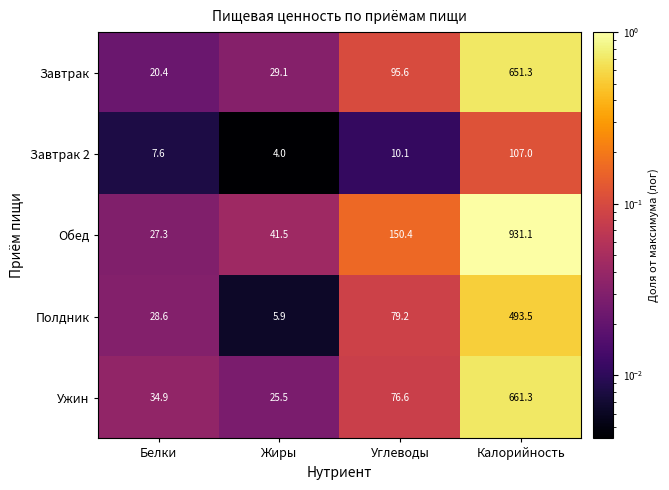

What is the sum of the Ужин values at Углеводы and Калорийность?

737.9